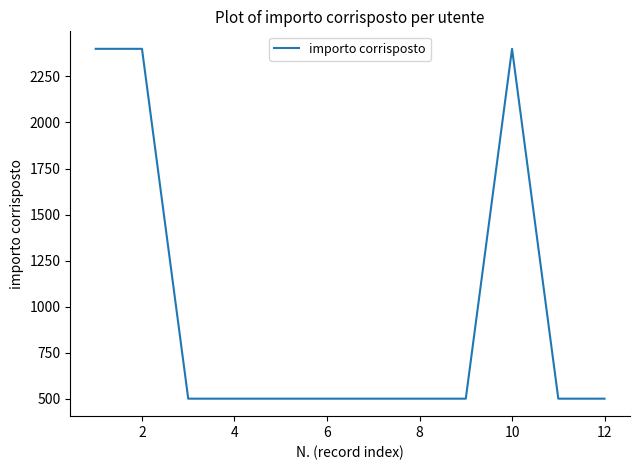

What is the smallest value displayed?

500